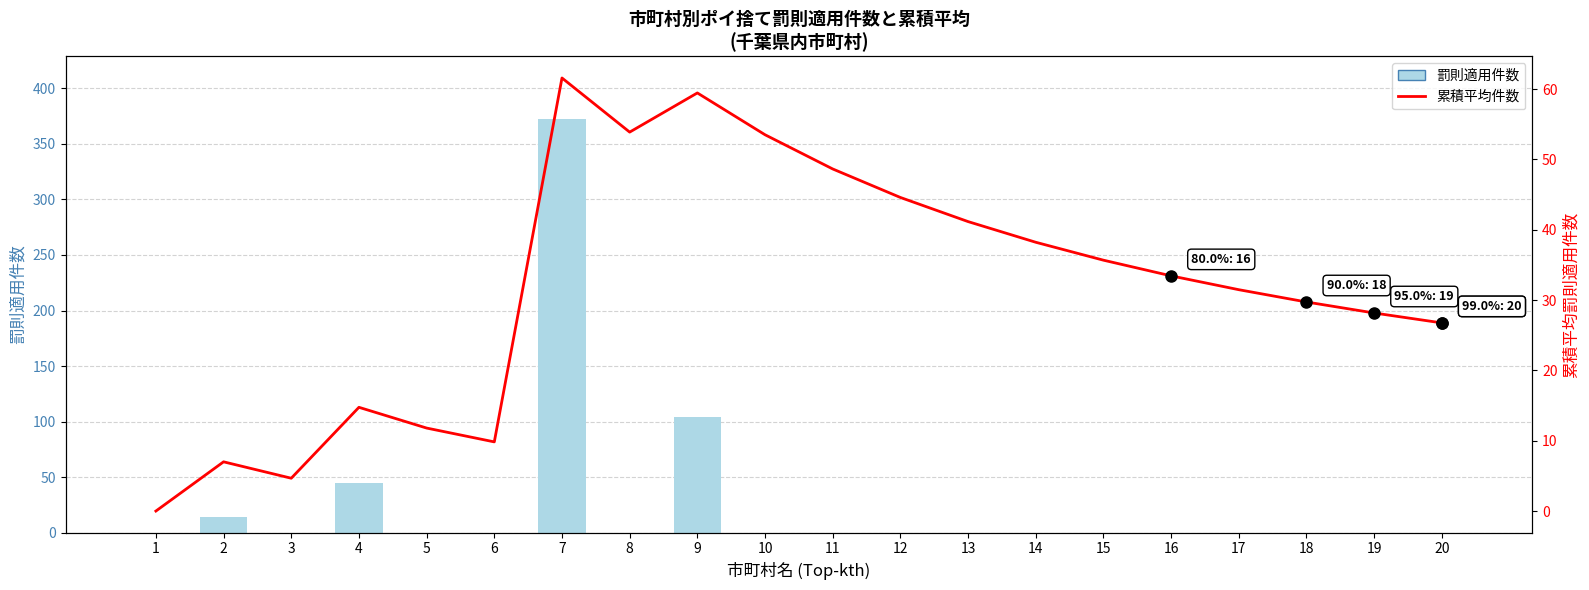

The value of 累積平均件数 at 11 is 26.5. True or false?

False